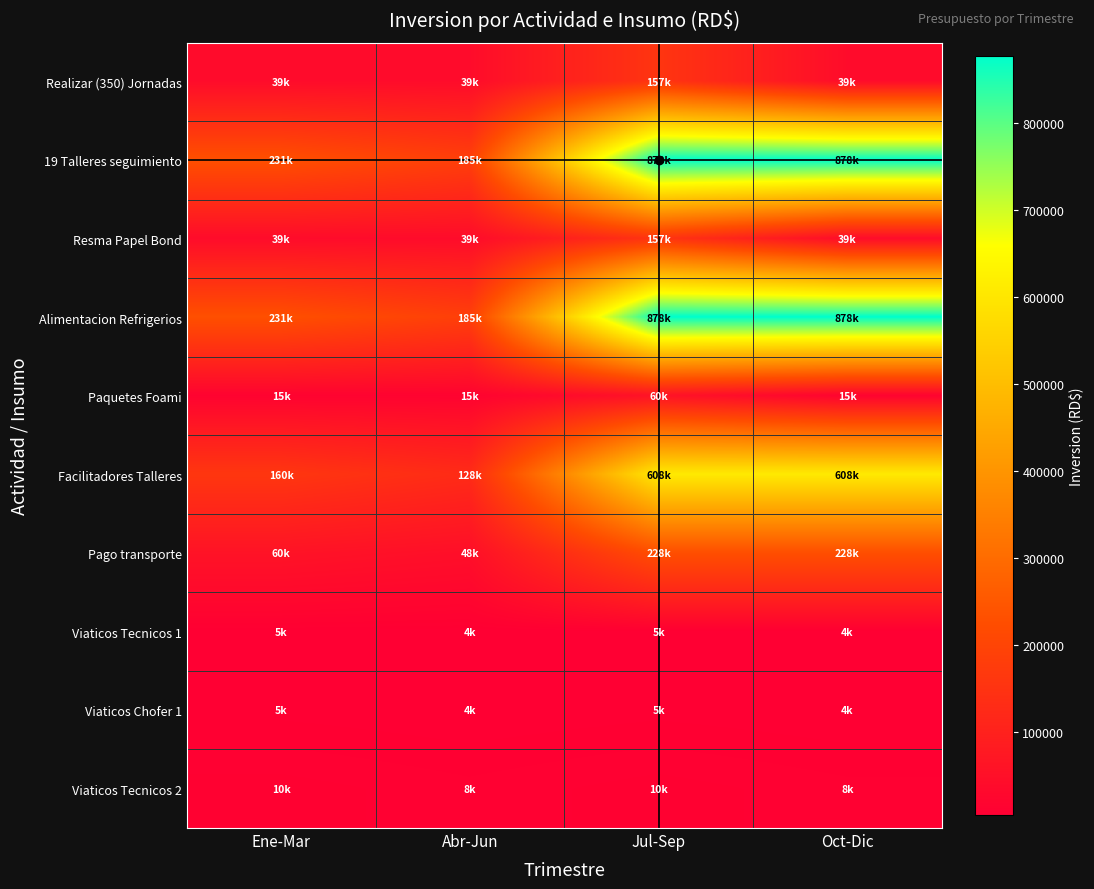

Which series has the largest total across all categories?

19 Talleres seguimiento